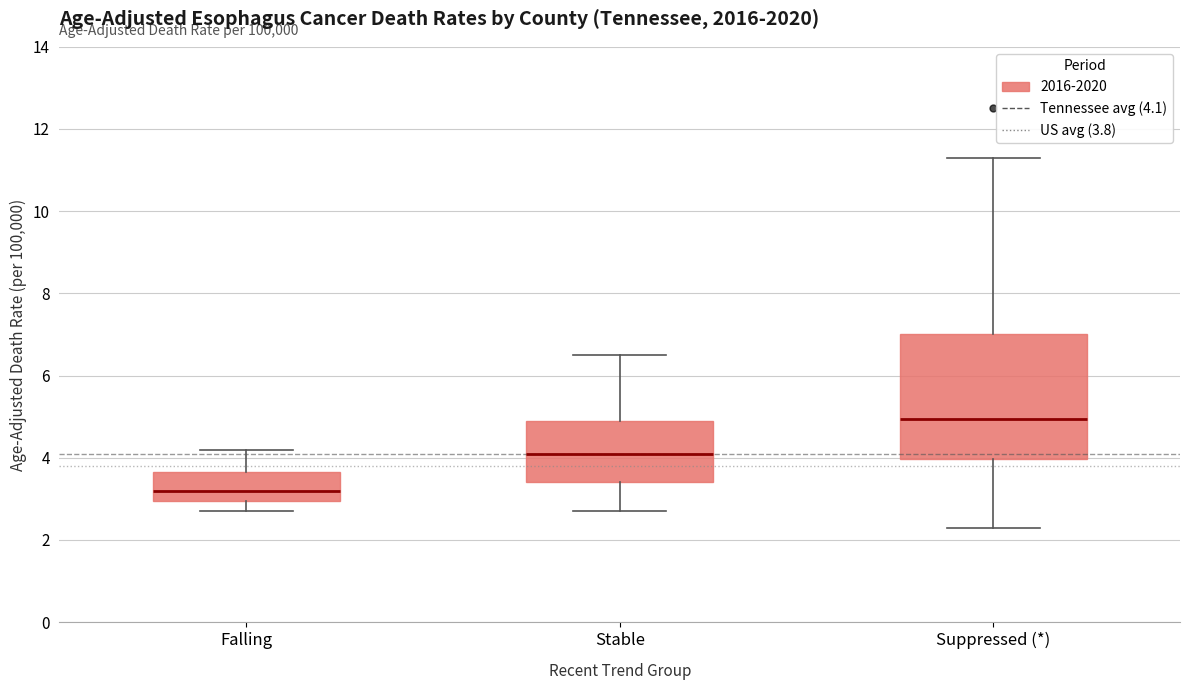

Reading left to right, transcribe this box plot: for each box, give where its median line is, the range the box spans, and where its two whiskers end, as read against the y-axis. The values are not printed on the chart, so give them approximately, as read against the axis.

Falling: median 3.2, box 3.0 to 3.6, whiskers 2.8 to 4.2
Stable: median 4.2, box 3.4 to 5.0, whiskers 2.8 to 6.6
Suppressed (*): median 5.0, box 4.0 to 7.0, whiskers 2.4 to 11.4